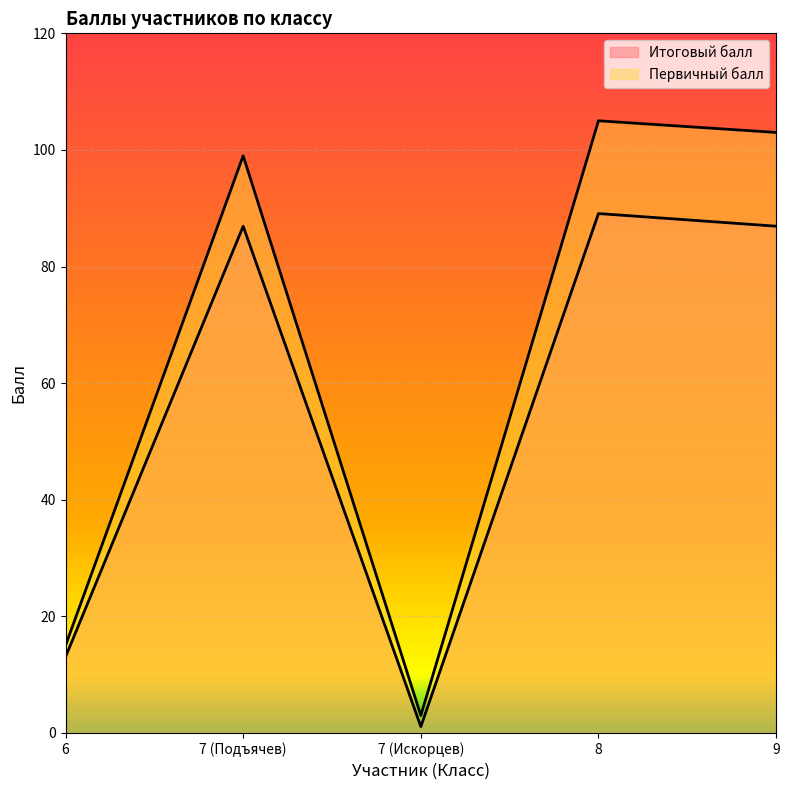

What is the sum of all Итоговый балл values?

277.1